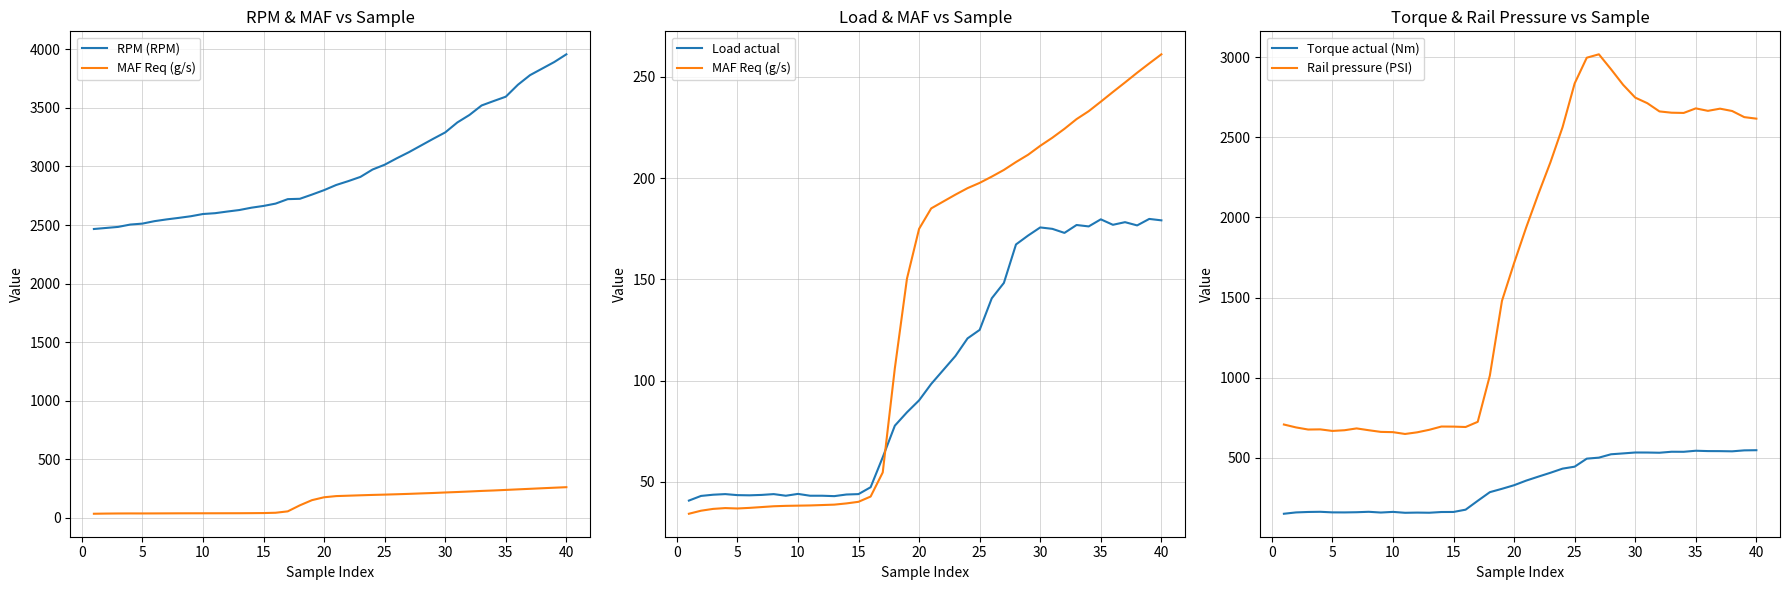

What are all the series names shown in the legend?

RPM (RPM), MAF Req (g/s), Load actual, Torque actual (Nm), Rail pressure (PSI)